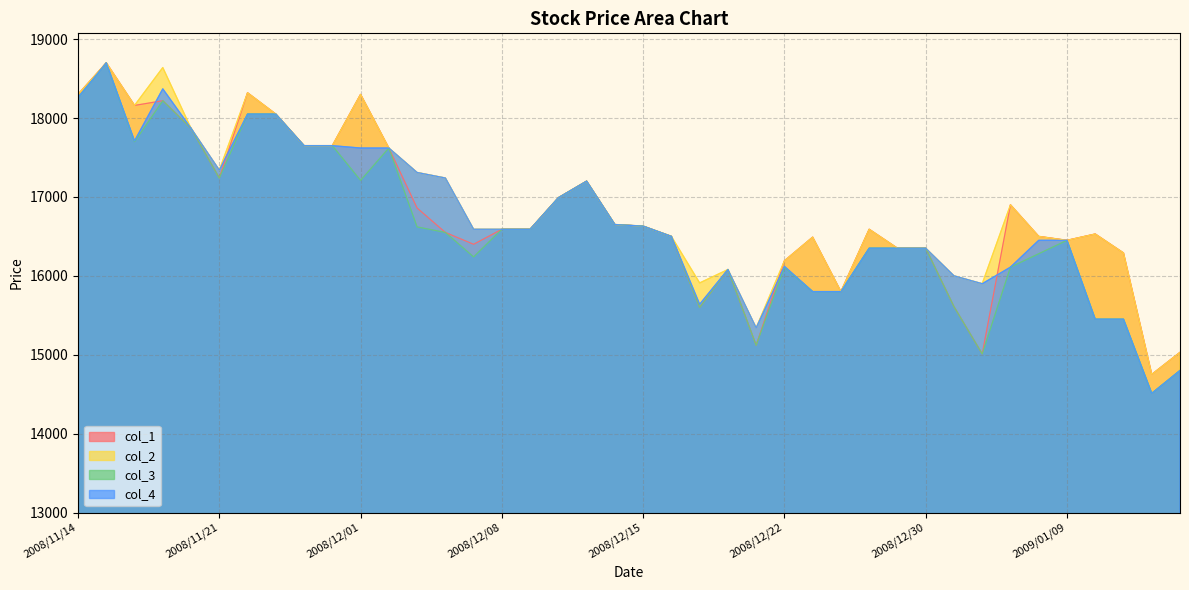

Reading left to right, list all the values displayed in this chart.

col_1: 18300	18700	18160	18220	17870	17240	18320	18050	17650	17650	18300	17620	16860	16550	16400	16590	16590	16990	17200	16650	16630	16500	15600	16080	15120	16190	16490	15800	16590	16350	16350	15610	15010	16900	16500	16450	16530	16290	14750	15030
col_2: 18300	18700	18160	18640	17870	17340	18320	18050	17650	17650	18300	17620	17310	17240	16590	16590	16590	16990	17200	16650	16630	16500	15910	16080	15340	16190	16490	15800	16590	16350	16350	16000	15900	16900	16500	16450	16530	16290	14750	15030
col_3: 18260	18700	17700	18220	17870	17240	18050	18050	17650	17650	17210	17620	16620	16550	16240	16590	16590	16990	17200	16650	16630	16500	15600	16080	15120	16110	15800	15800	16350	16350	16350	15610	15010	16110	16280	16450	15450	15450	14510	14800
col_4: 18260	18700	17710	18370	17870	17340	18050	18050	17650	17650	17620	17620	17310	17240	16590	16590	16590	16990	17200	16650	16630	16500	15640	16080	15340	16120	15800	15800	16350	16350	16350	16000	15900	16110	16450	16450	15450	15450	14510	14800